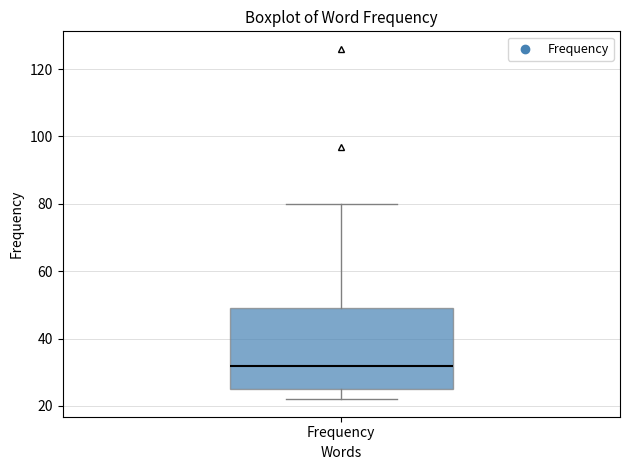

Where is the upper edge of the box for Frequency on the y-axis? The values are not printed on the chart, so give them approximately, as read against the axis.

50